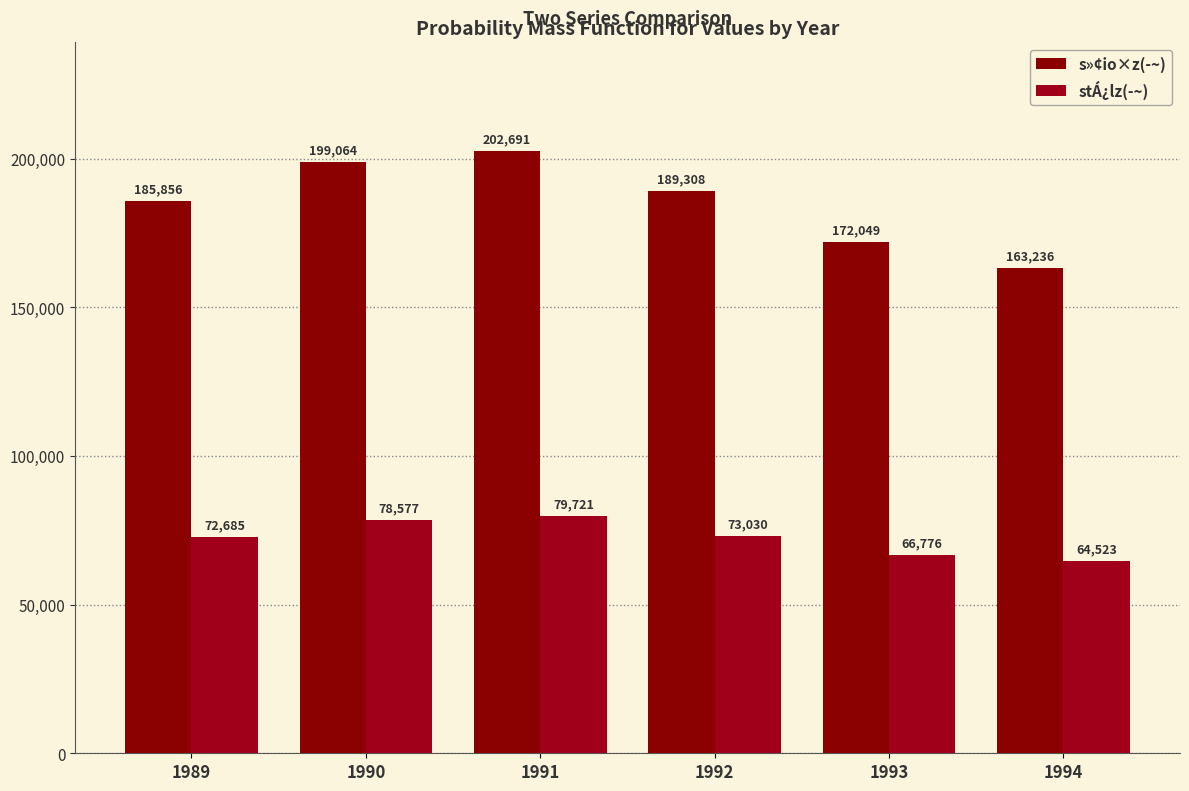

At how many categories does at least one series exceed 190766?

2